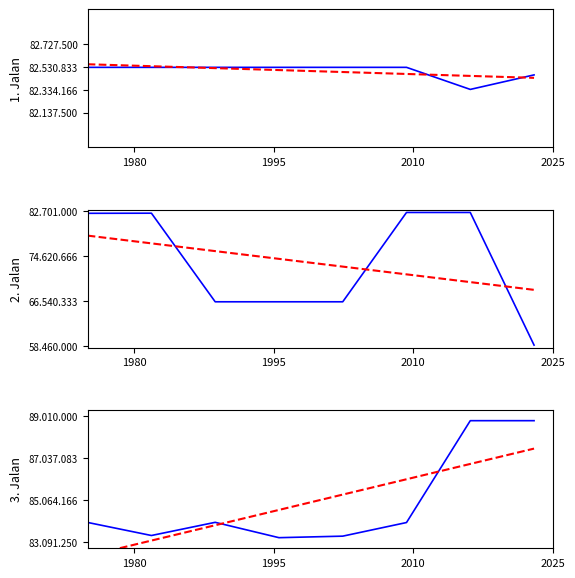

True or false: Tren has more than 0 points higher than both neighbors.

False